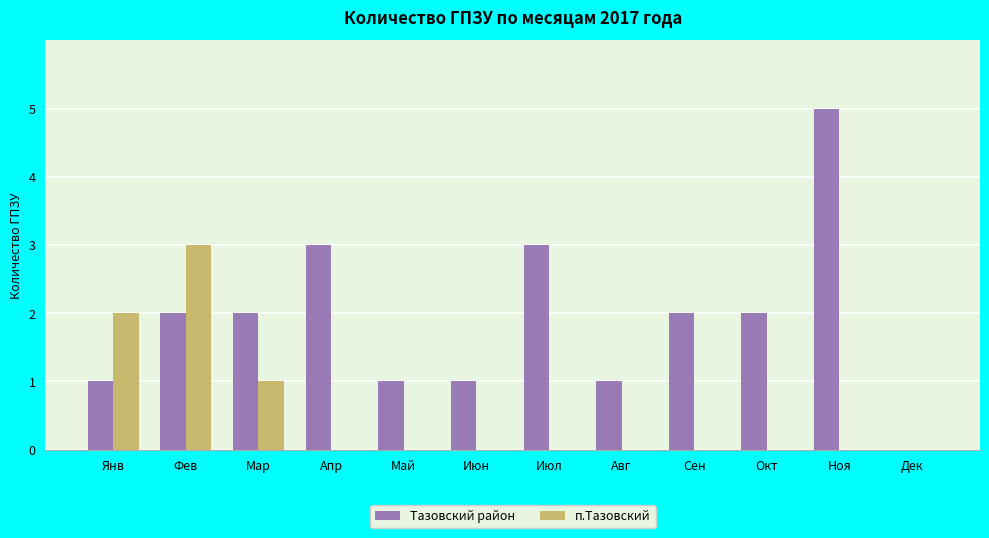

The value of п.Тазовский at Сен is 0. True or false?

True